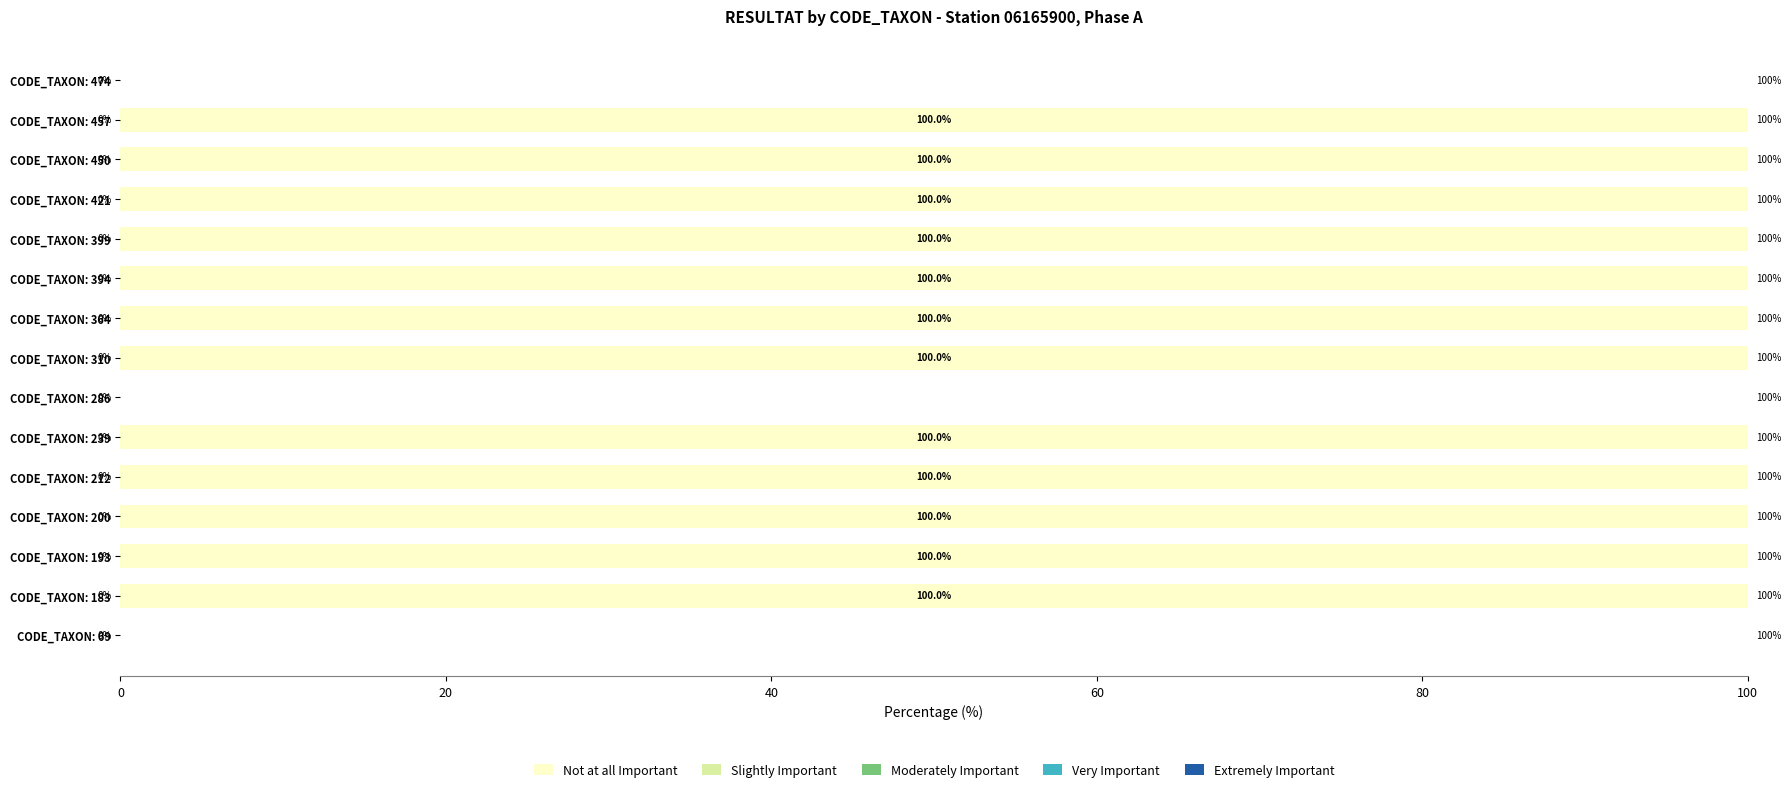

What is the maximum value shown in the chart?

100